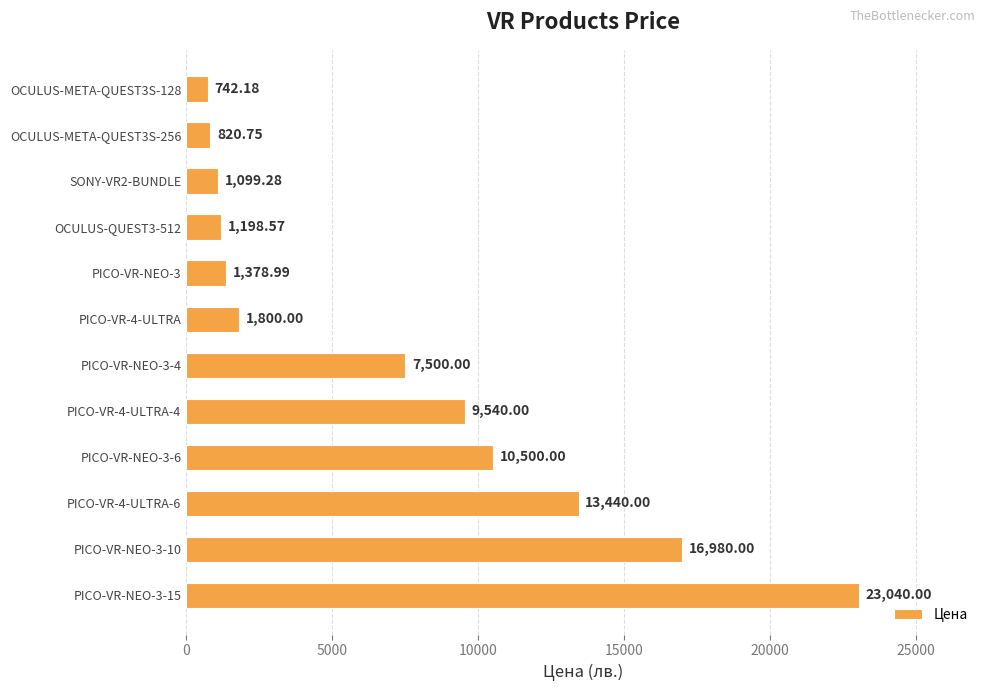

Between PICO-VR-NEO-3-15 and PICO-VR-NEO-3, which is larger?

PICO-VR-NEO-3-15